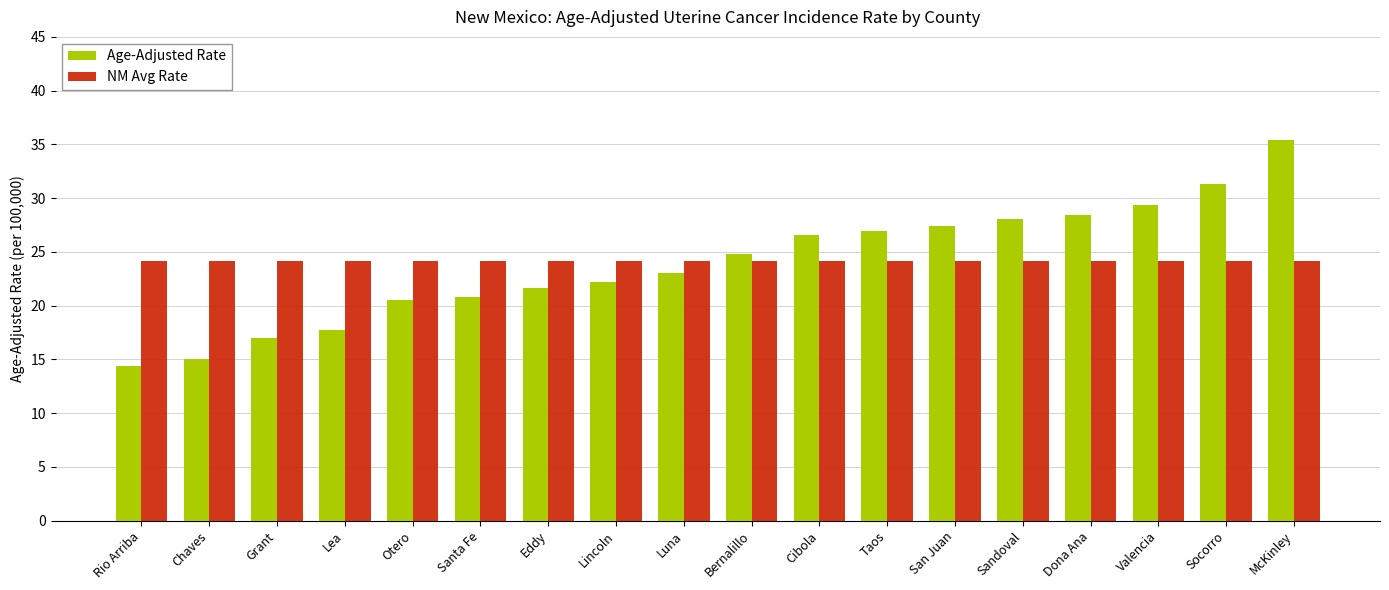

Where does the Age-Adjusted Rate series first go above 24?

Bernalillo